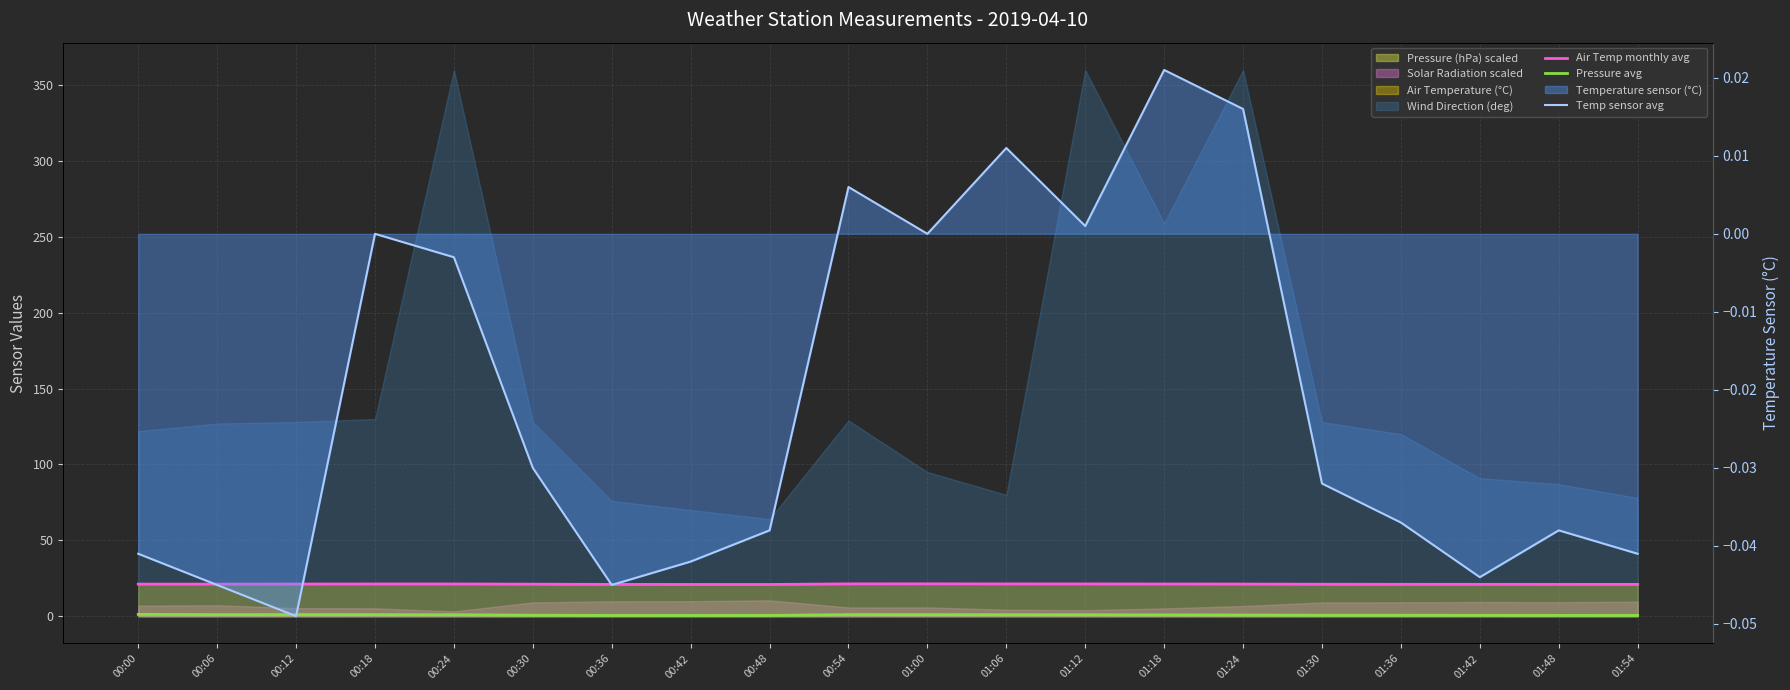

How many data points does each series have?

20